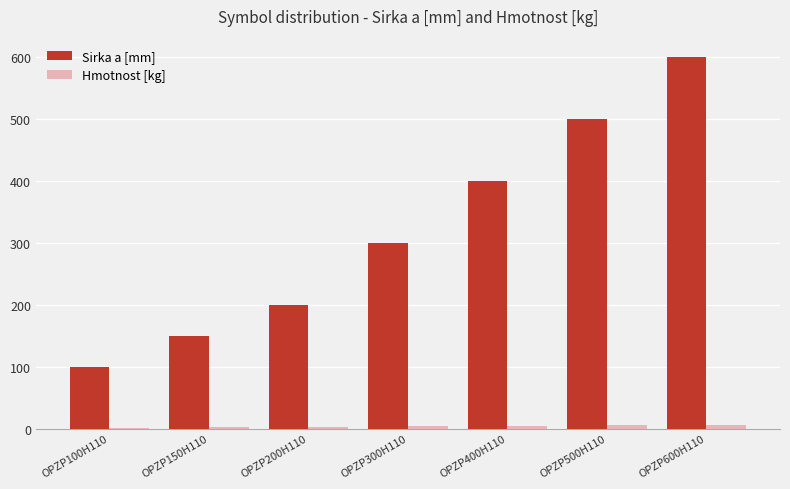

At which label is Sirka a [mm] closest to 350?

OPZP300H110